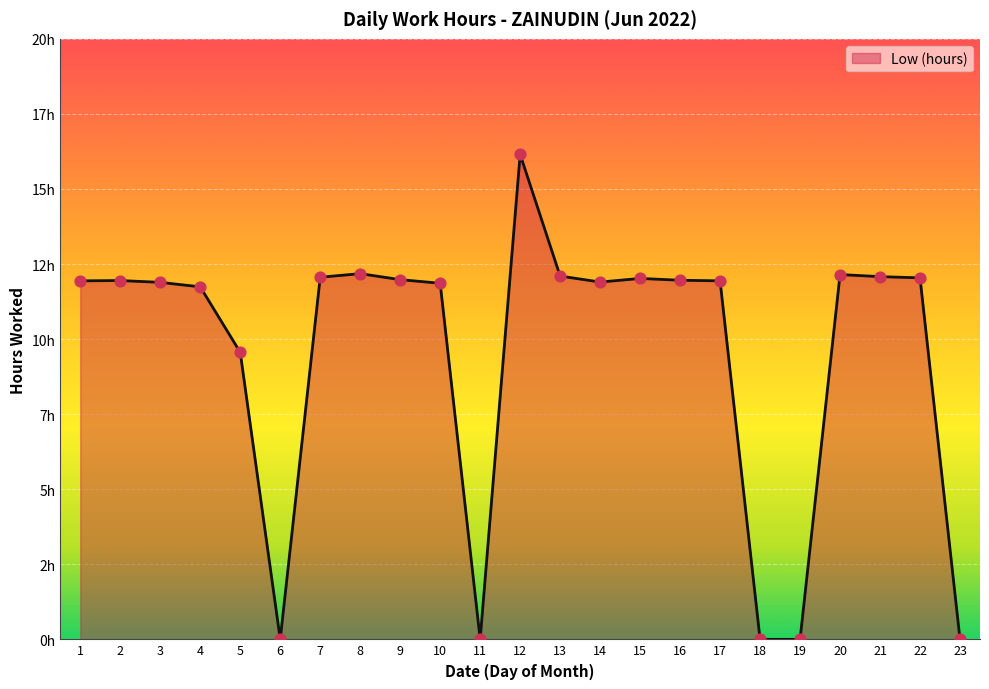

Between 14 and 8, which is larger?

8